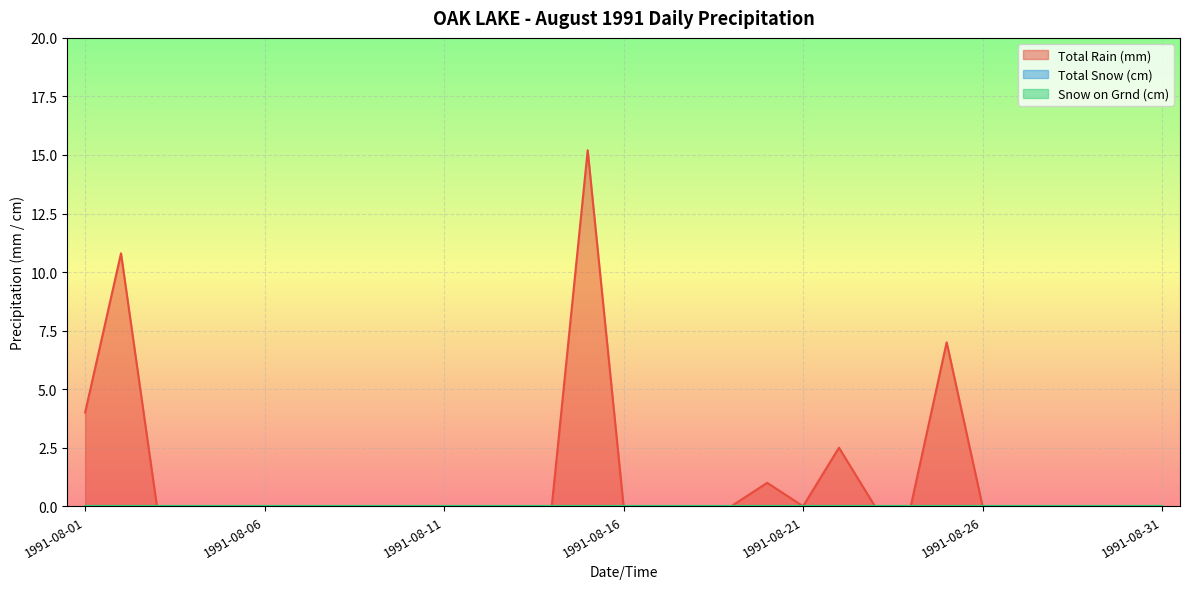

Reading right to left, transcribe all the data shown in this chart.

Total Rain (mm): 0.0	0.0	0.0	0.0	0.0	0.0	7.0	0.0	0.0	2.5	0.0	1.0	0.0	0.0	0.0	0.0	15.2	0.0	0.0	0.0	0.0	0.0	0.0	0.0	0.0	0.0	0.0	0.0	0.0	10.8	4.0
Total Snow (cm): 0.0	0.0	0.0	0.0	0.0	0.0	0.0	0.0	0.0	0.0	0.0	0.0	0.0	0.0	0.0	0.0	0.0	0.0	0.0	0.0	0.0	0.0	0.0	0.0	0.0	0.0	0.0	0.0	0.0	0.0	0.0
Snow on Grnd (cm): 0.0	0.0	0.0	0.0	0.0	0.0	0.0	0.0	0.0	0.0	0.0	0.0	0.0	0.0	0.0	0.0	0.0	0.0	0.0	0.0	0.0	0.0	0.0	0.0	0.0	0.0	0.0	0.0	0.0	0.0	0.0